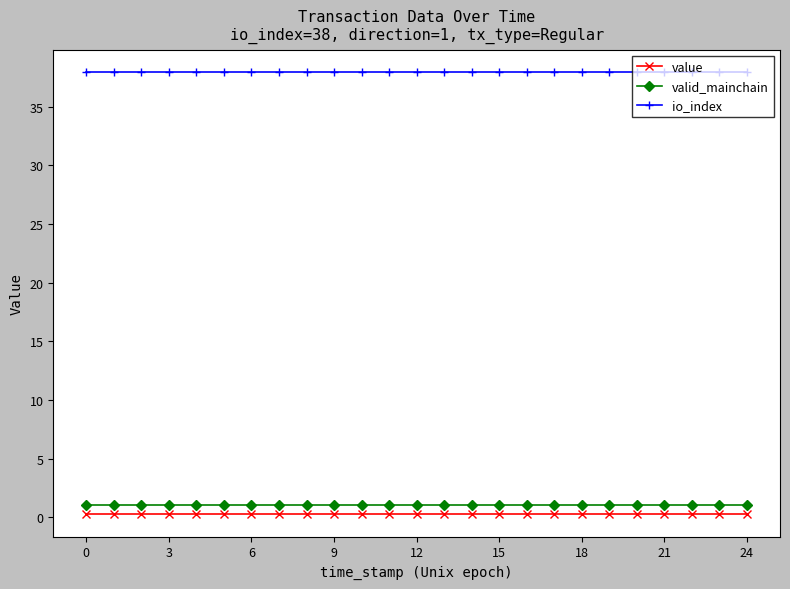

Which series has the largest total across all categories?

io_index